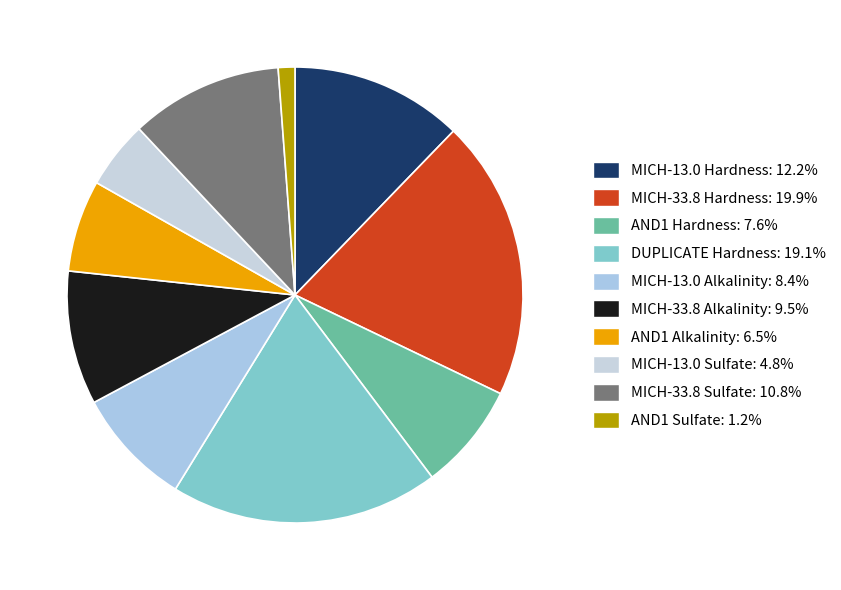

What percentage is NOT represented by AND1 Hardness?

92.4%